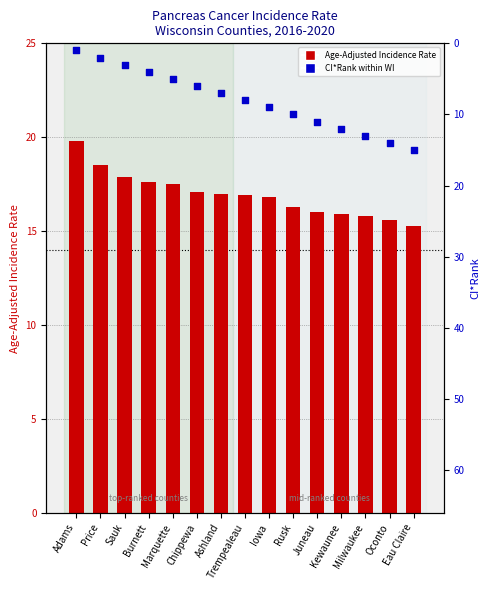

Which series reaches the maximum Y coordinate?

Age-Adjusted Incidence Rate